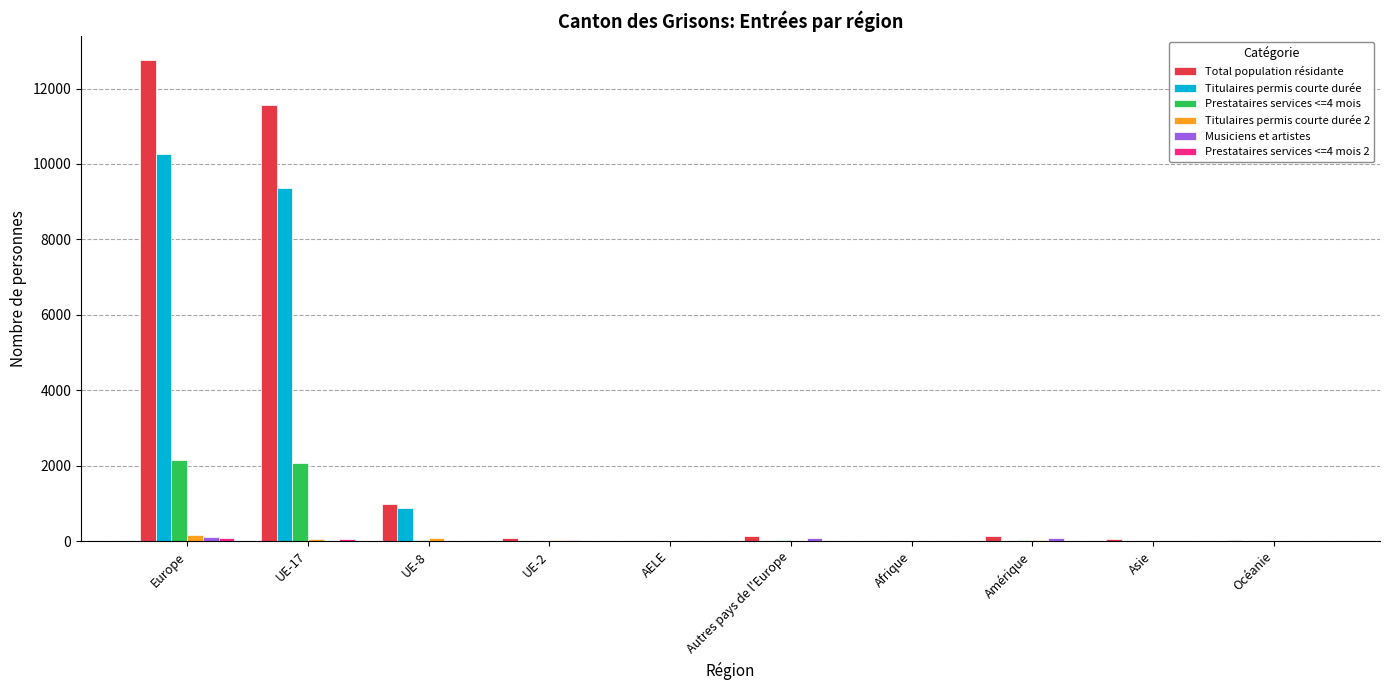

What is the sum of all Total population résidante values?

25704